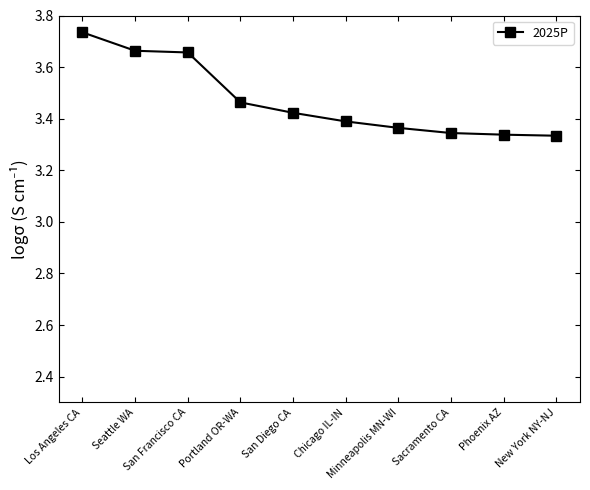

What is the sum of the values at Chicago IL-IN and San Diego CA?

6.8